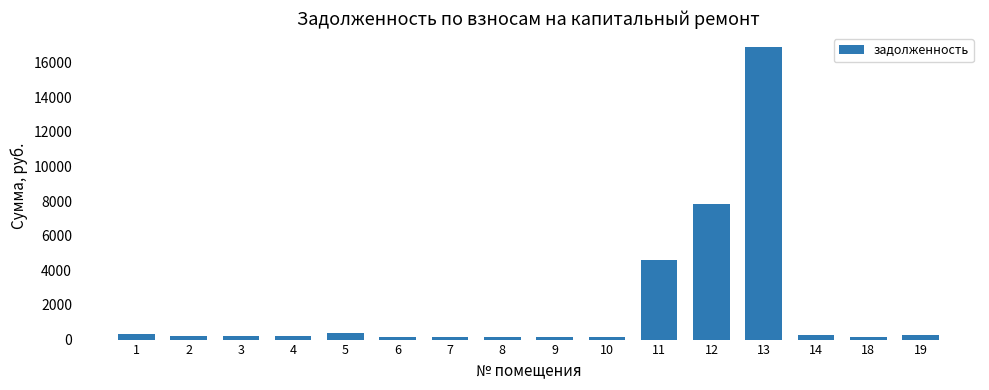

The value at 13 is 3655.9. True or false?

False